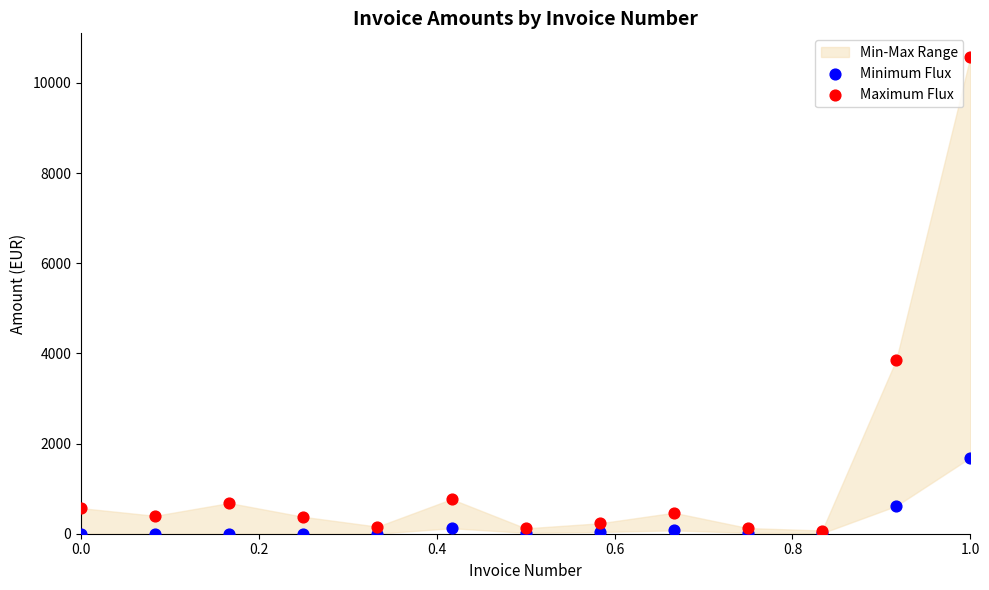

Which series reaches the maximum Y coordinate?

Maximum Flux